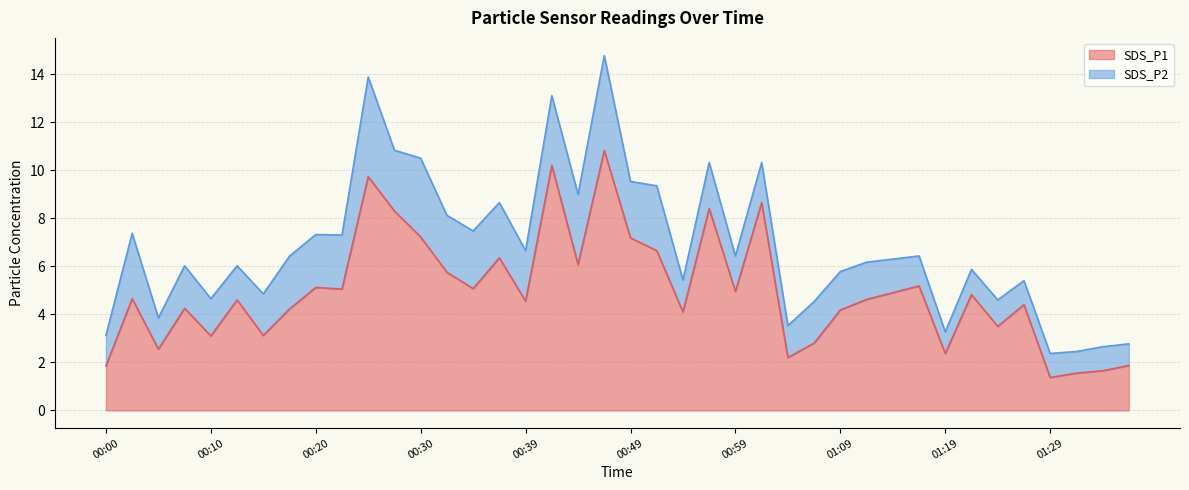

Reading right to left, extract all data points from this chart.

1.9	1.6	1.6	1.4	4.4	3.5	4.8	2.4	5.2	4.9	4.6	4.2	2.8	2.2	8.7	5.0	8.4	4.1	6.7	7.2	10.8	6.1	10.2	4.5	6.3	5.1	5.8	7.2	8.3	9.7	5.0	5.1	4.2	3.1	4.6	3.1	4.2	2.5	4.7	1.9